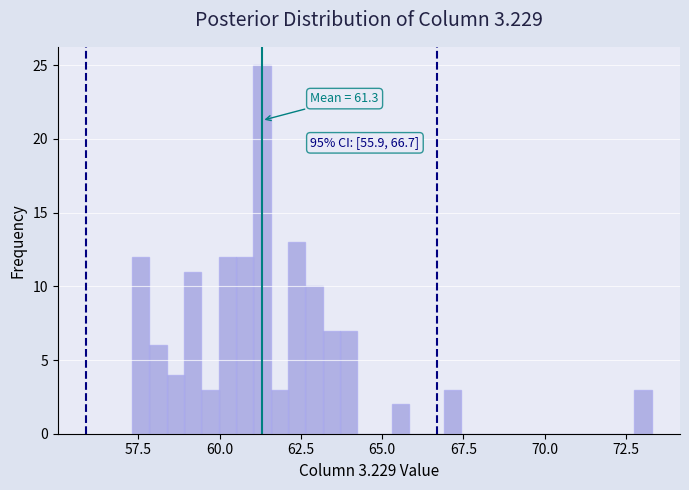

Around what value on the x-axis is the tallest bar? Give the approximate position of its centre, as read against the axis.

61.5